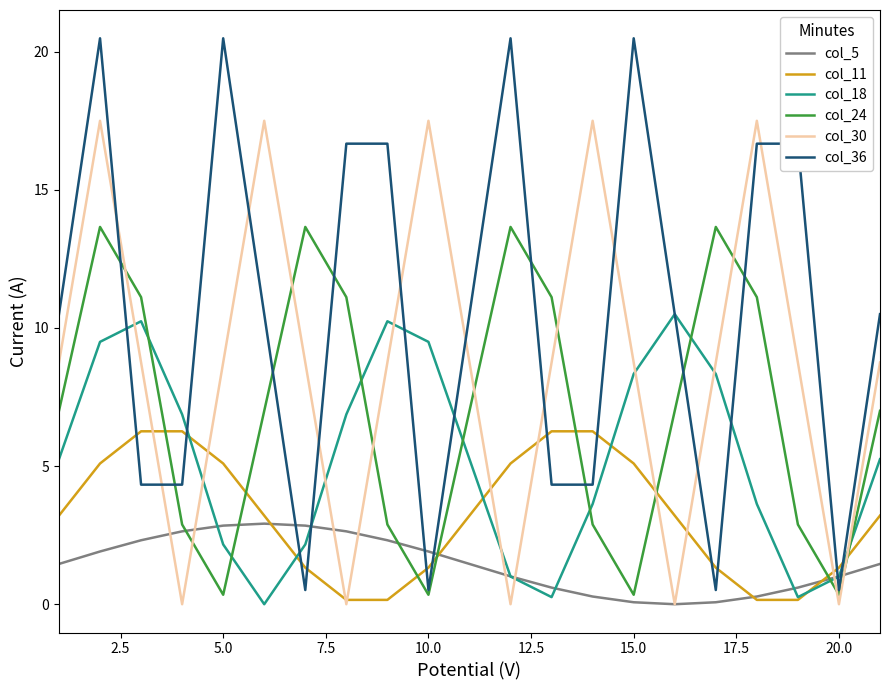

How many times do col_18 and col_5 cross each other?

6